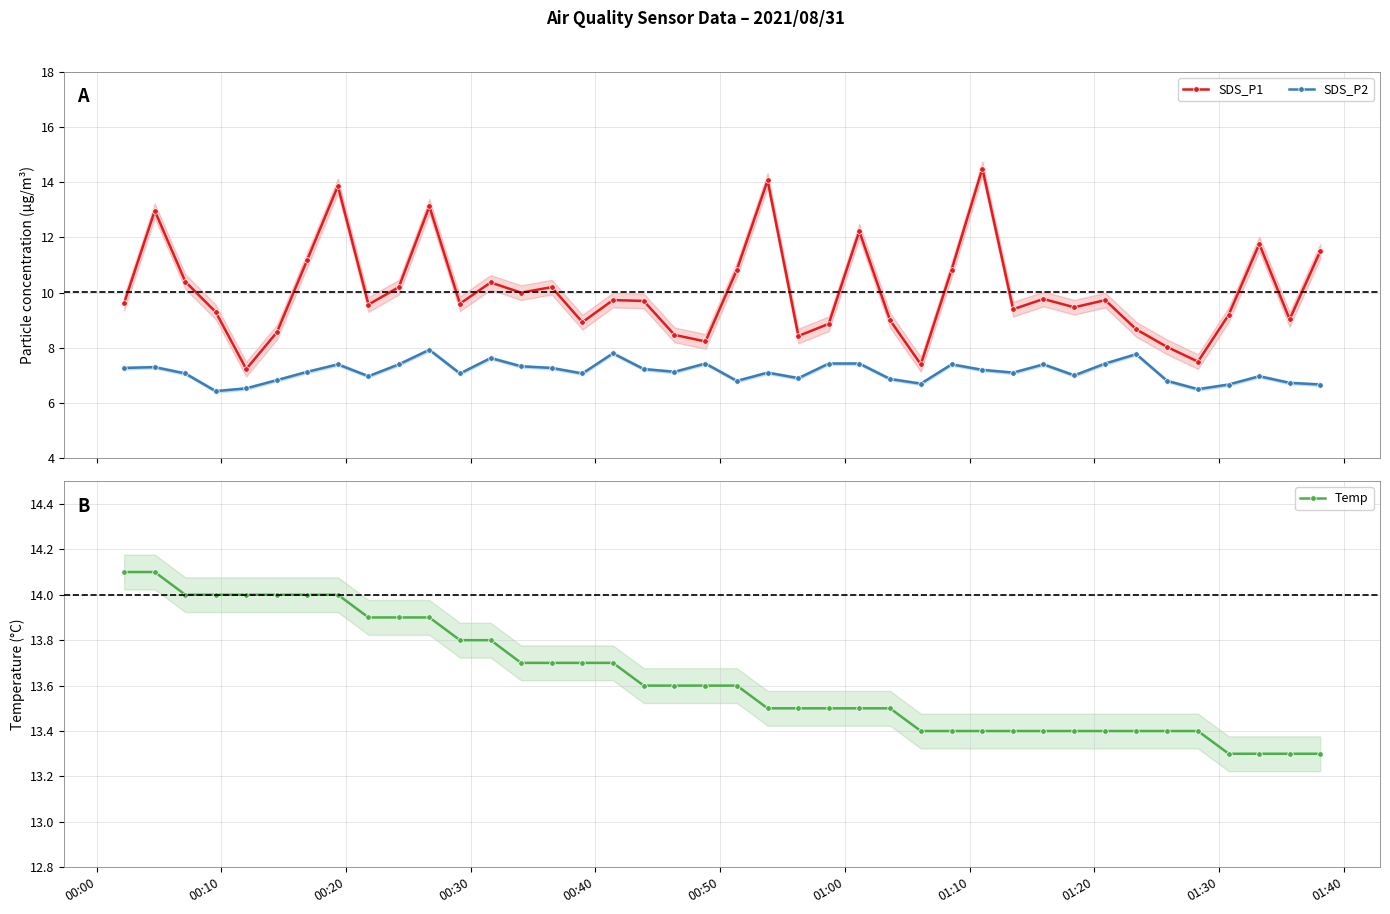

True or false: SDS_P1 has more than 0 interior local peaks.

True